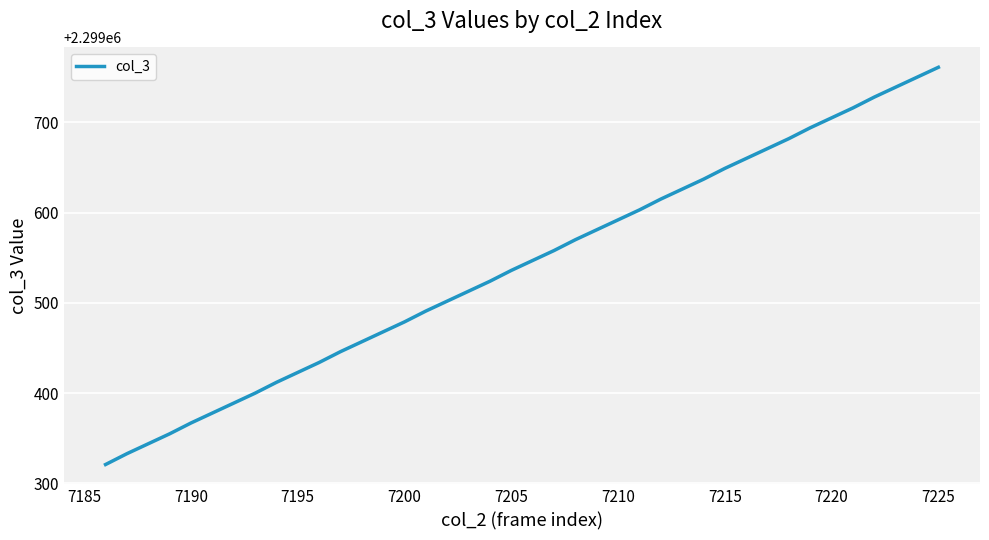

What is the minimum value shown in the chart?

2299321